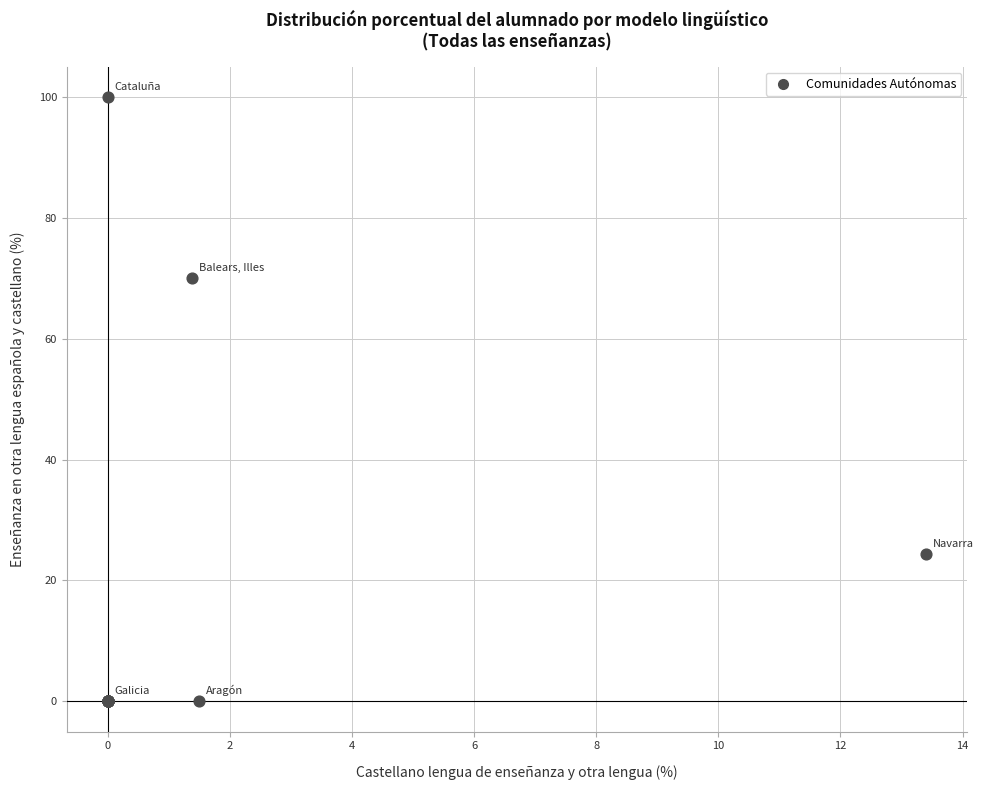

What Y value in the scatter plot is closest to 50?

70.0